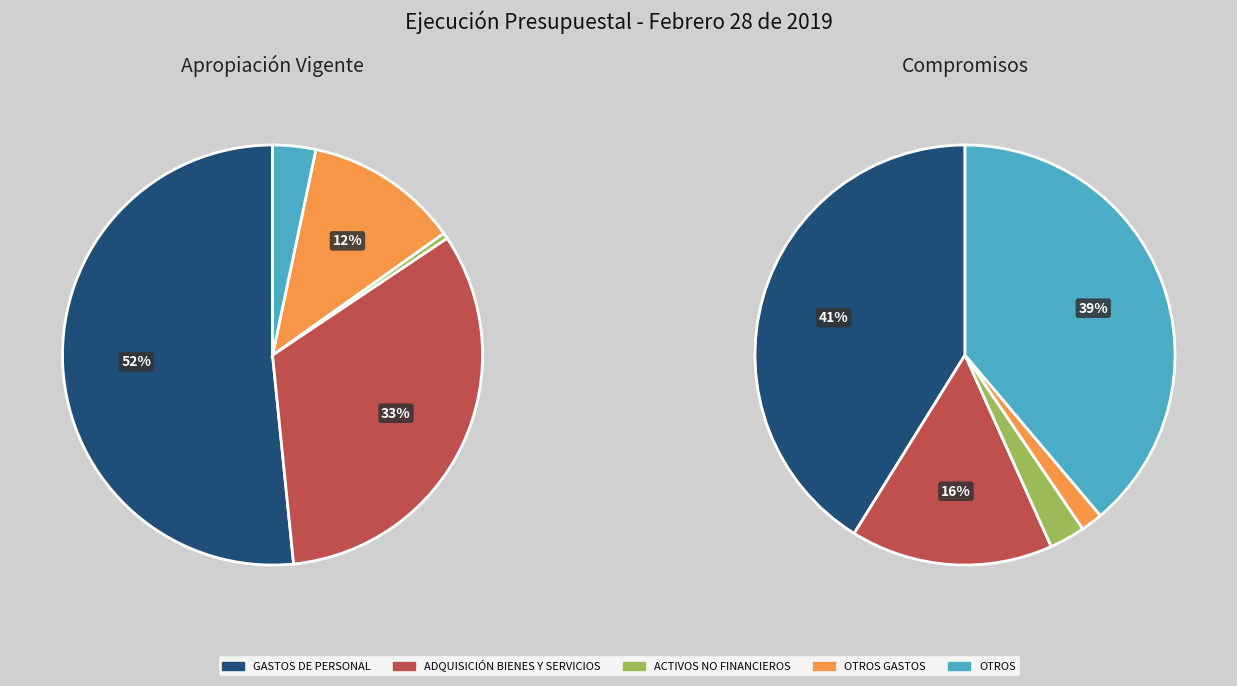

Count the number of slices in the pie.

5